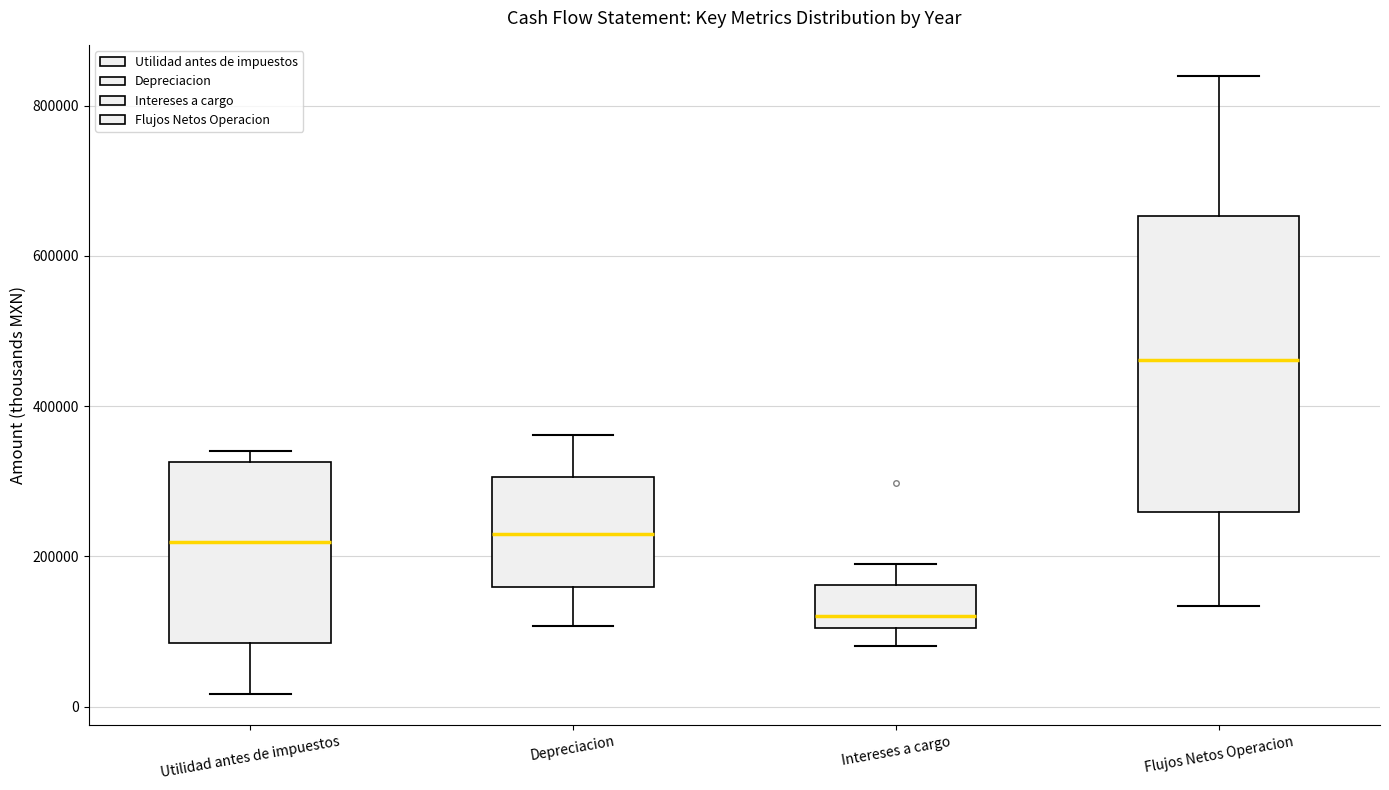

Which box has the highest median line?

Flujos Netos Operacion